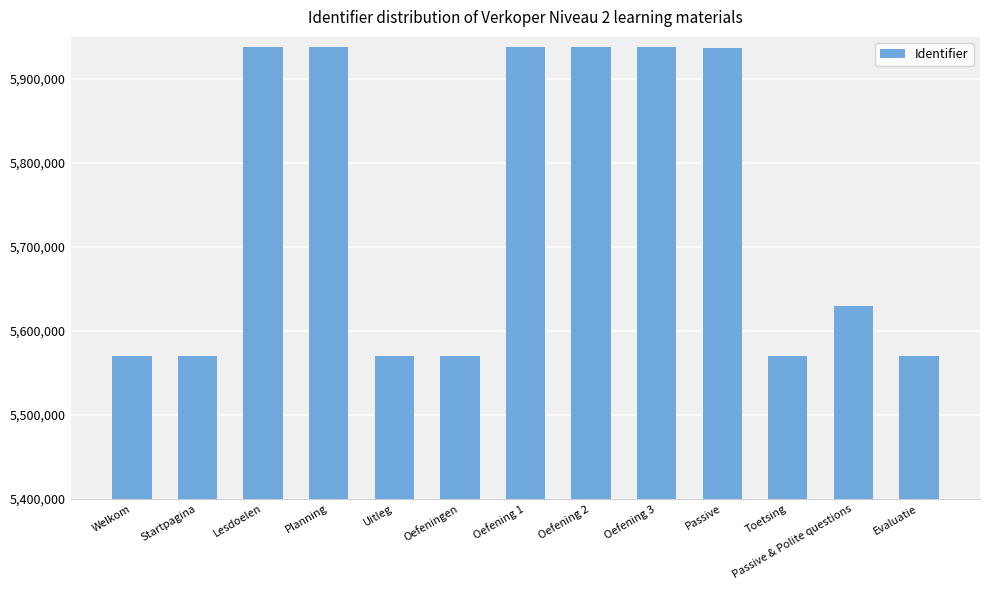

Between Oefeningen and Oefening 3, which is larger?

Oefening 3